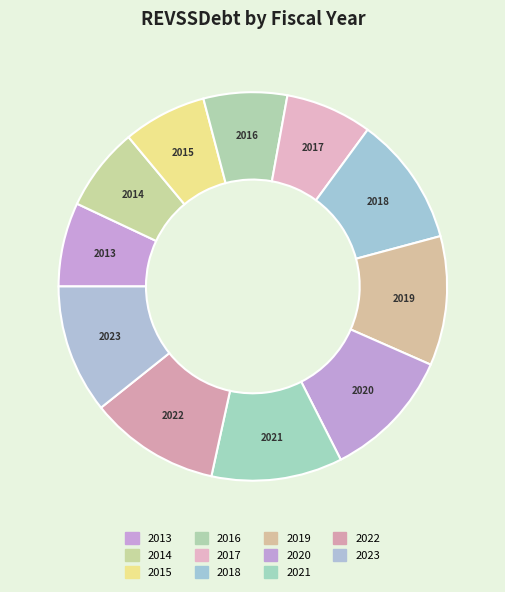

How many segments does this pie chart have?

11